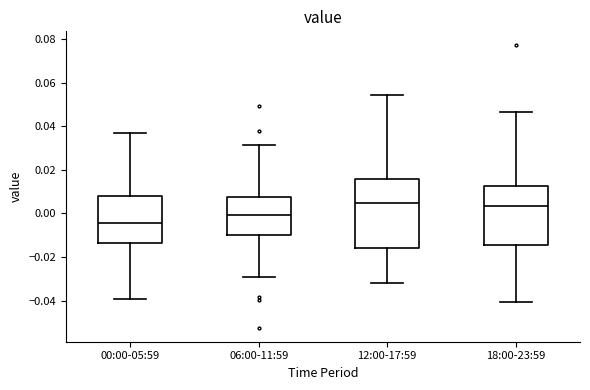

Comparing the boxes themselves (not the whiskers), which one is the tallest?

12:00-17:59